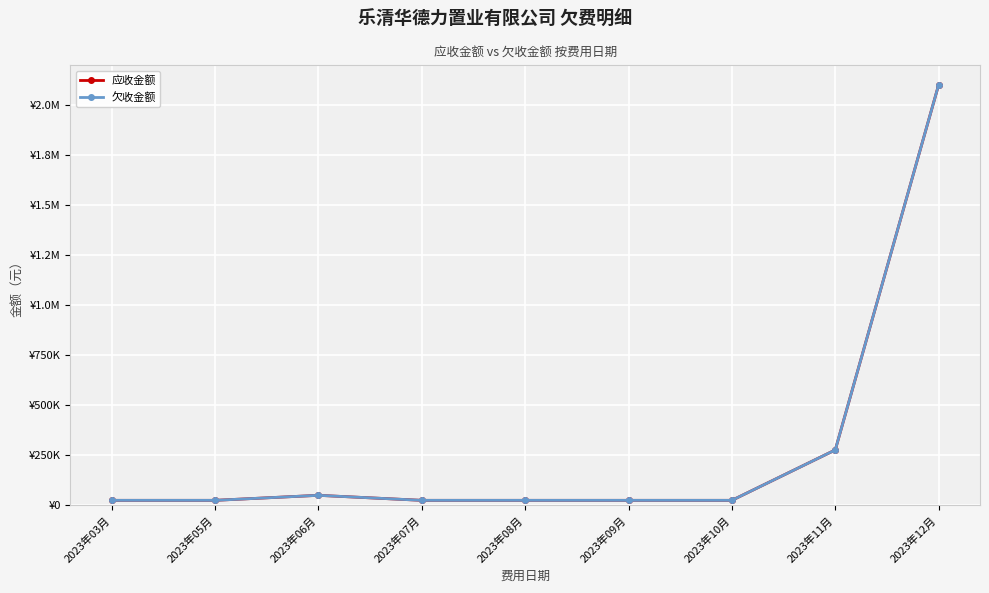

Does the chart display data point markers on the line(s)?

Yes